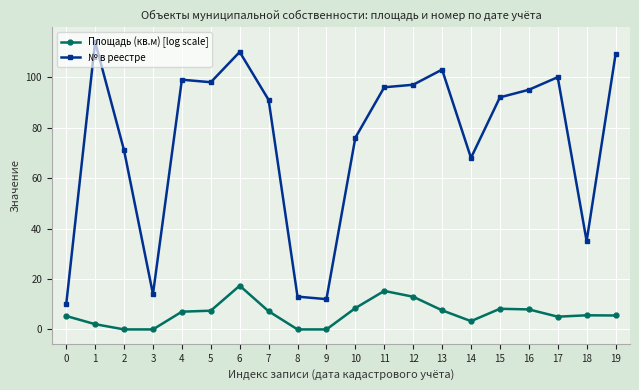

What are all the series names shown in the legend?

Площадь (кв.м) [log scale], № в реестре